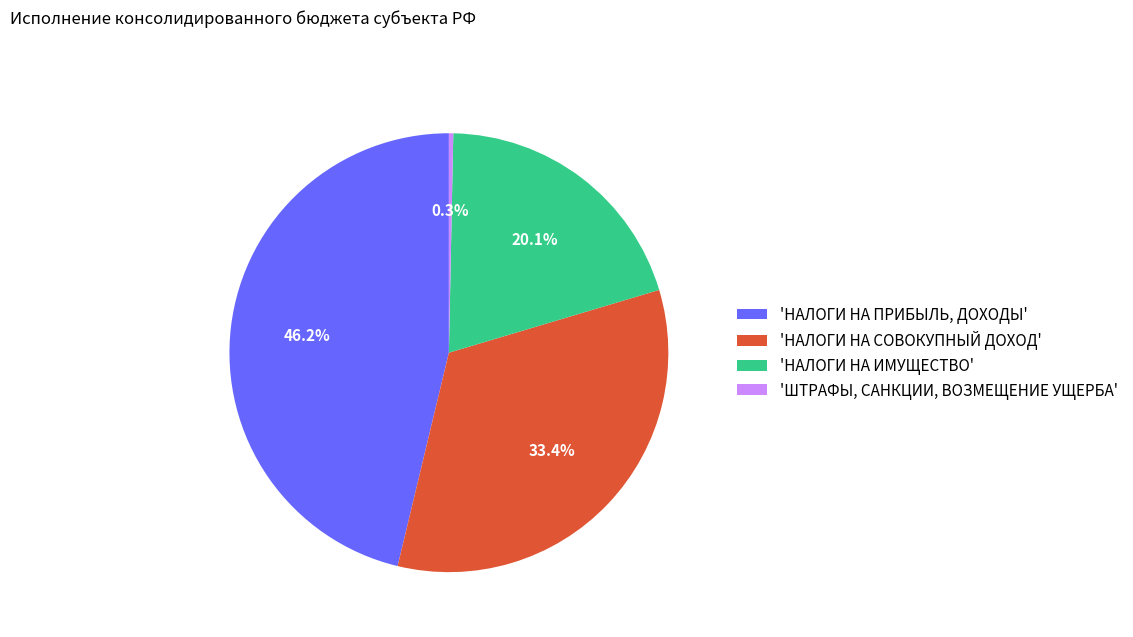

Between 'НАЛОГИ НА ПРИБЫЛЬ, ДОХОДЫ' and 'НАЛОГИ НА ИМУЩЕСТВО', which is larger?

'НАЛОГИ НА ПРИБЫЛЬ, ДОХОДЫ'